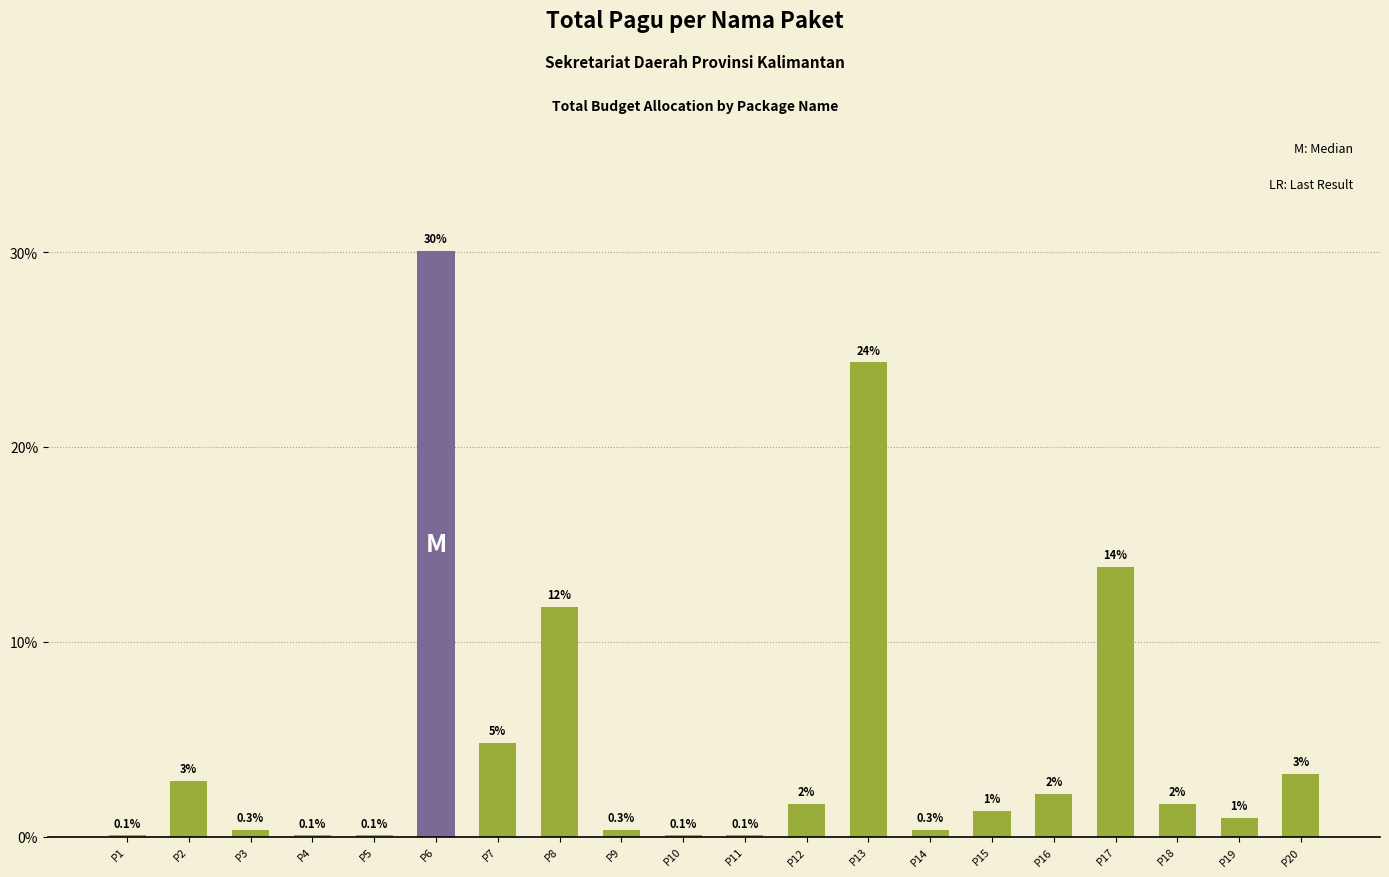

Is it true that the value at P8 is 3.1?

False